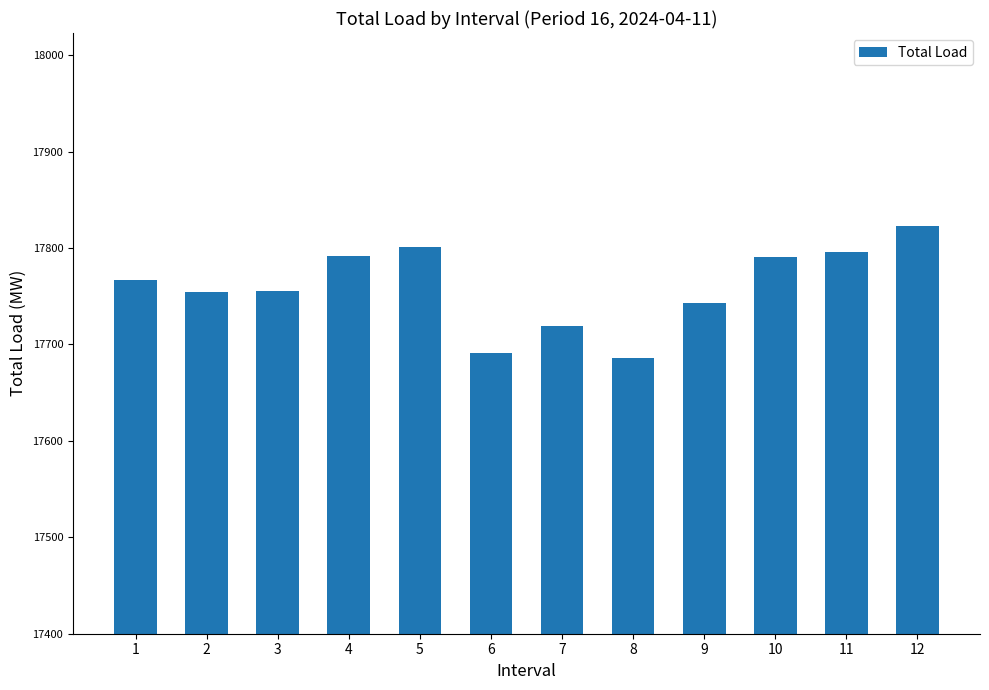

What is the minimum value shown in the chart?

17685.9